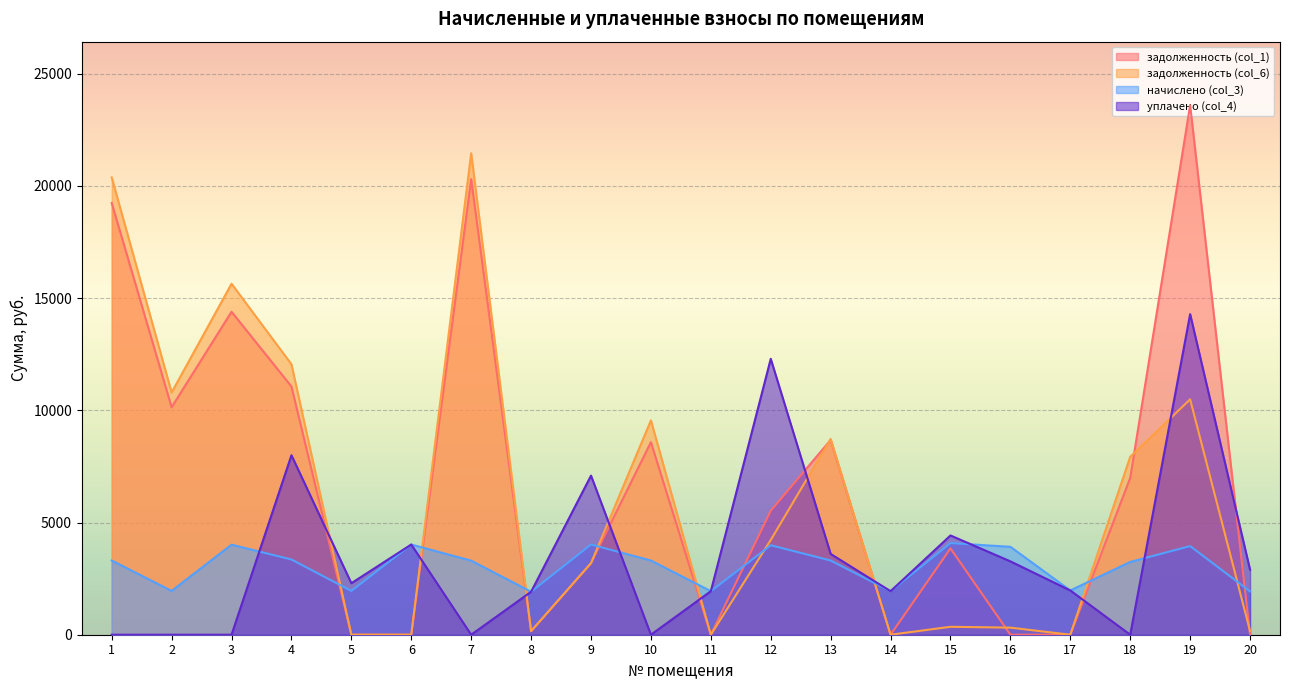

The уплачено (col_4) series shows 5281.2 at 16. True or false?

False